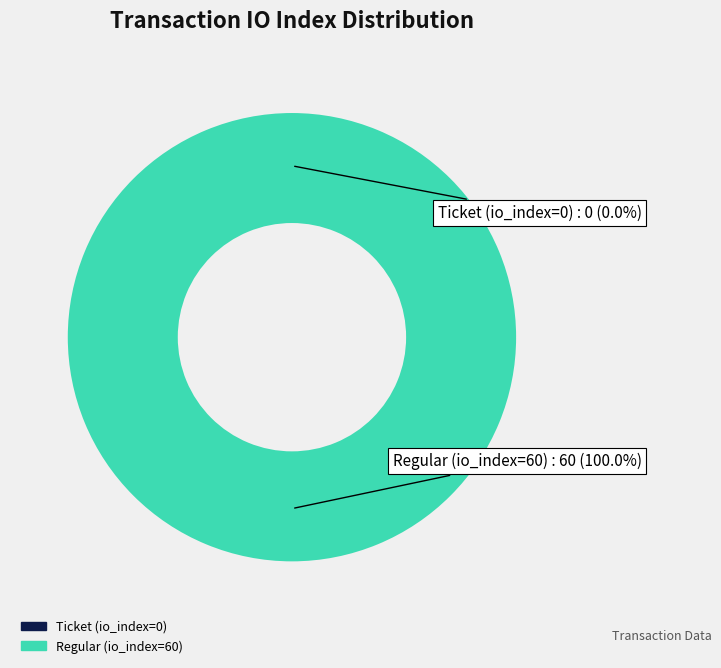

Is it true that Regular (io_index=60) is 100% of the pie?

True